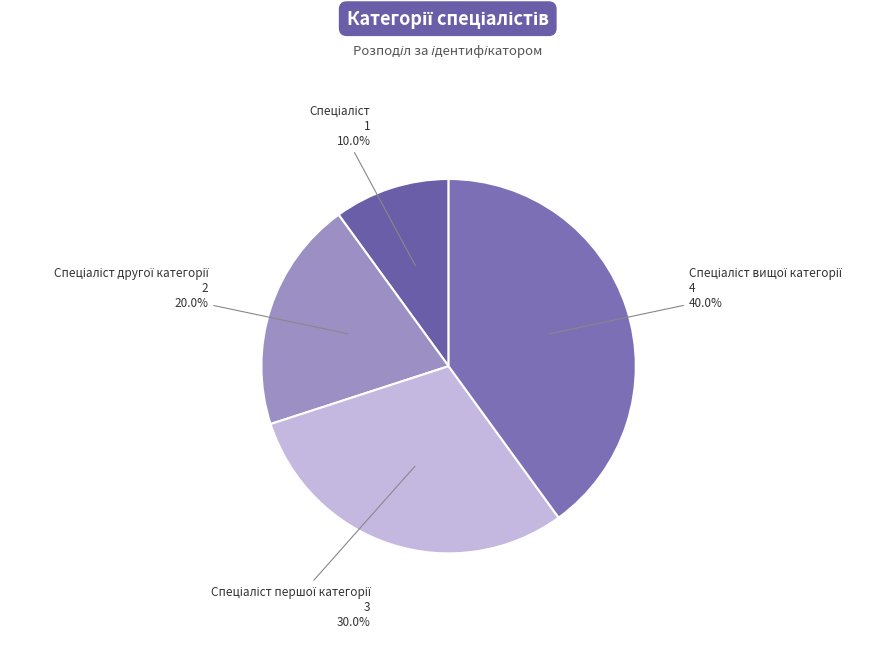

Is there any slice that represents more than half of the pie?

No